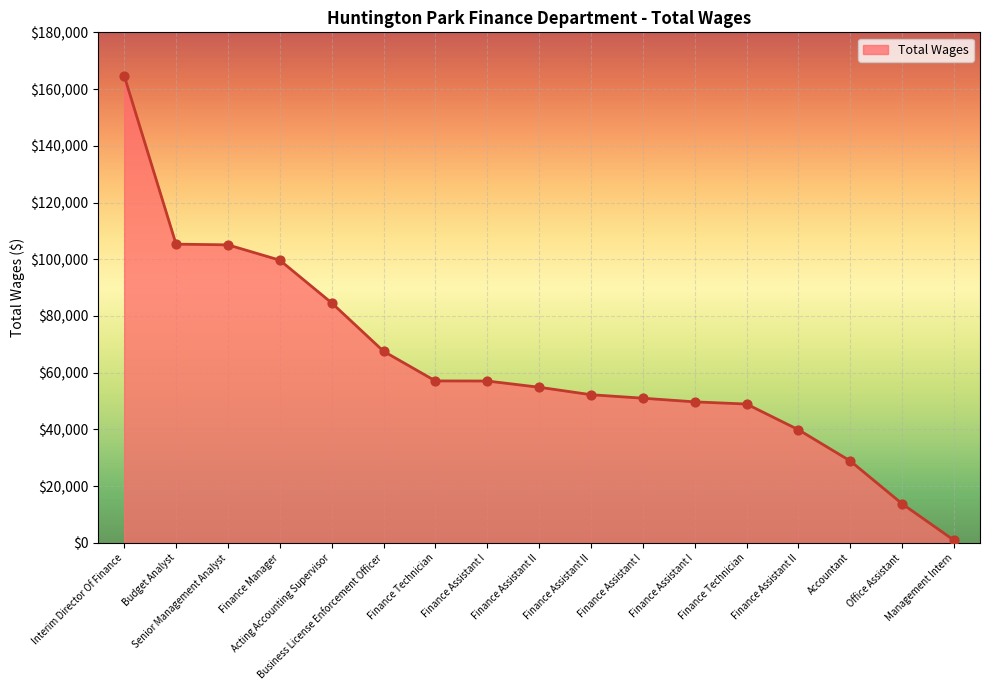

What is the change in value from Acting Accounting Supervisor to Business License Enforcement Officer?

-17054